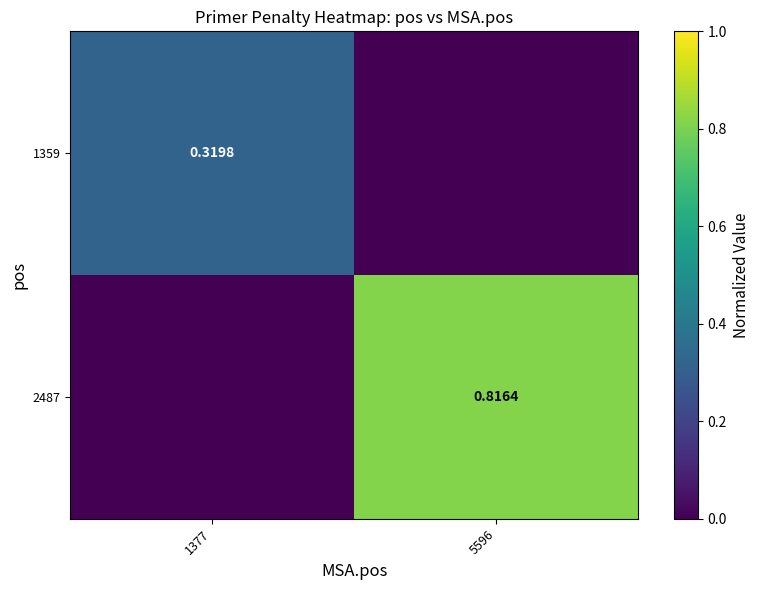

Which has a higher value, 5596 or 1377?

1377